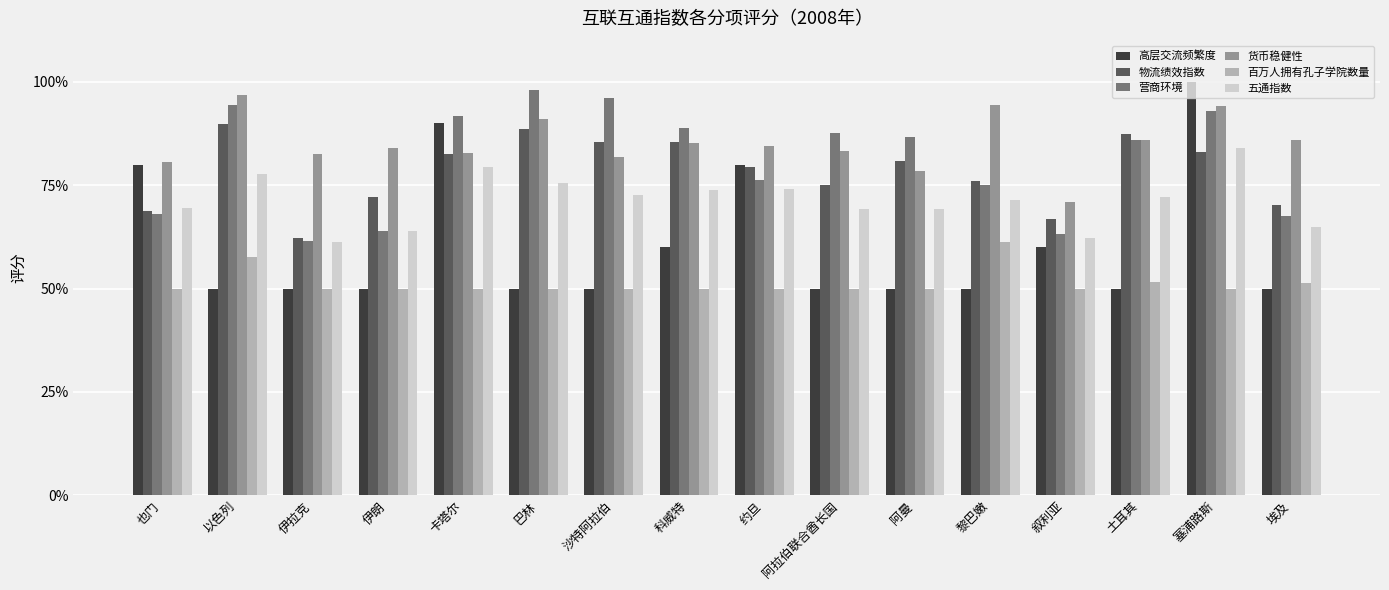

Count the number of categories in the chart.

16